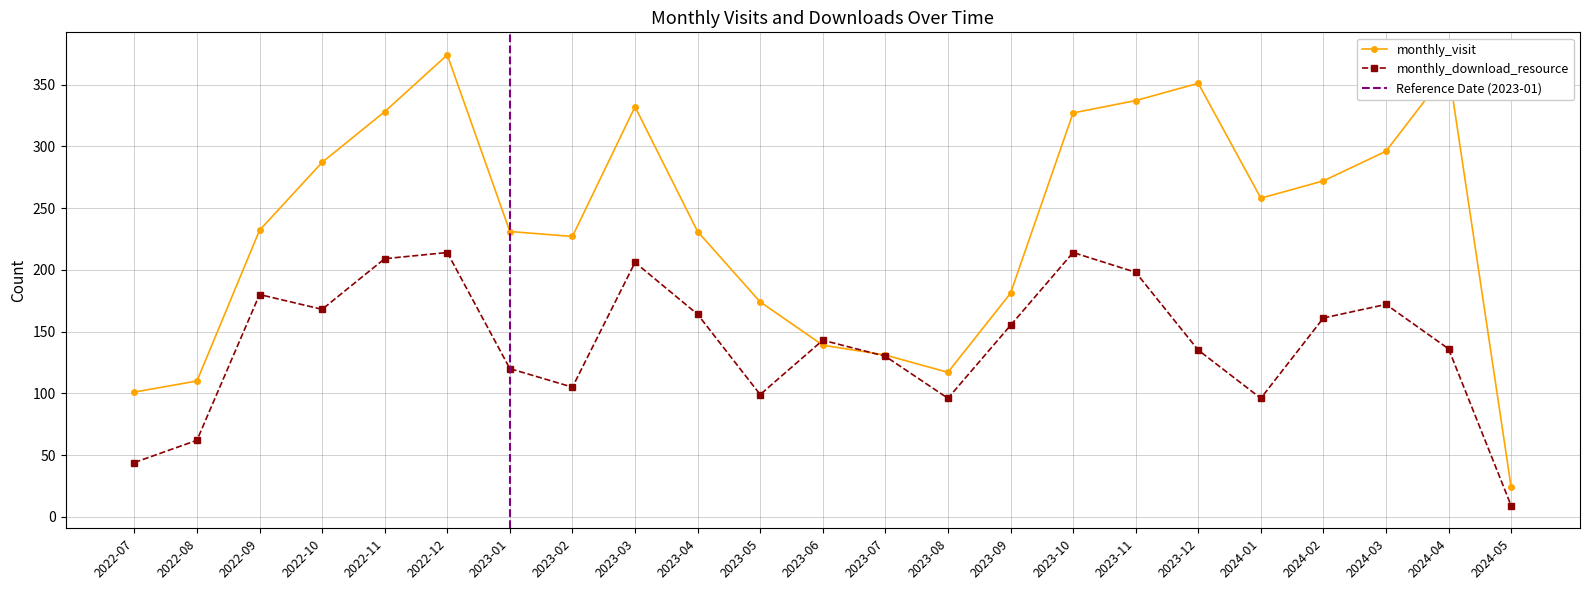

Which category has the lowest value in the monthly_visit series?

2024-05